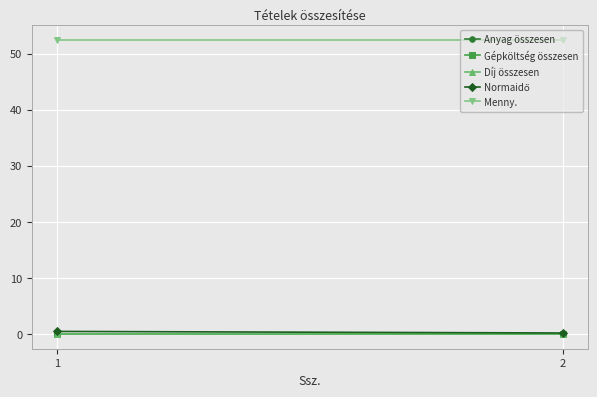

At which label is Anyag összesen closest to 0?

1